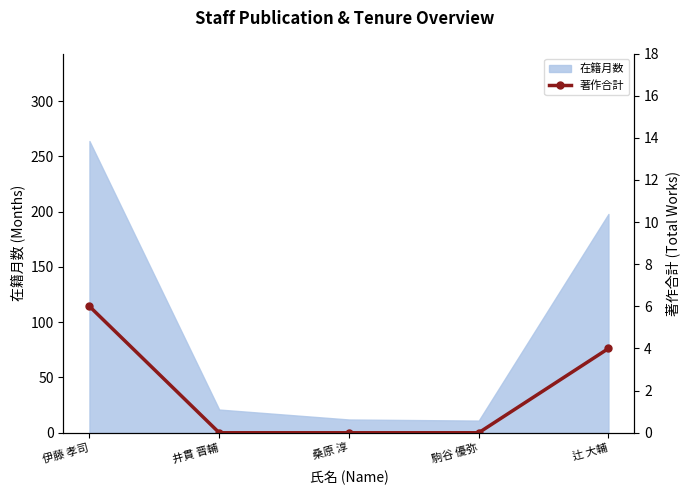

At which label does 在籍月数 reach its peak?

伊藤 孝司